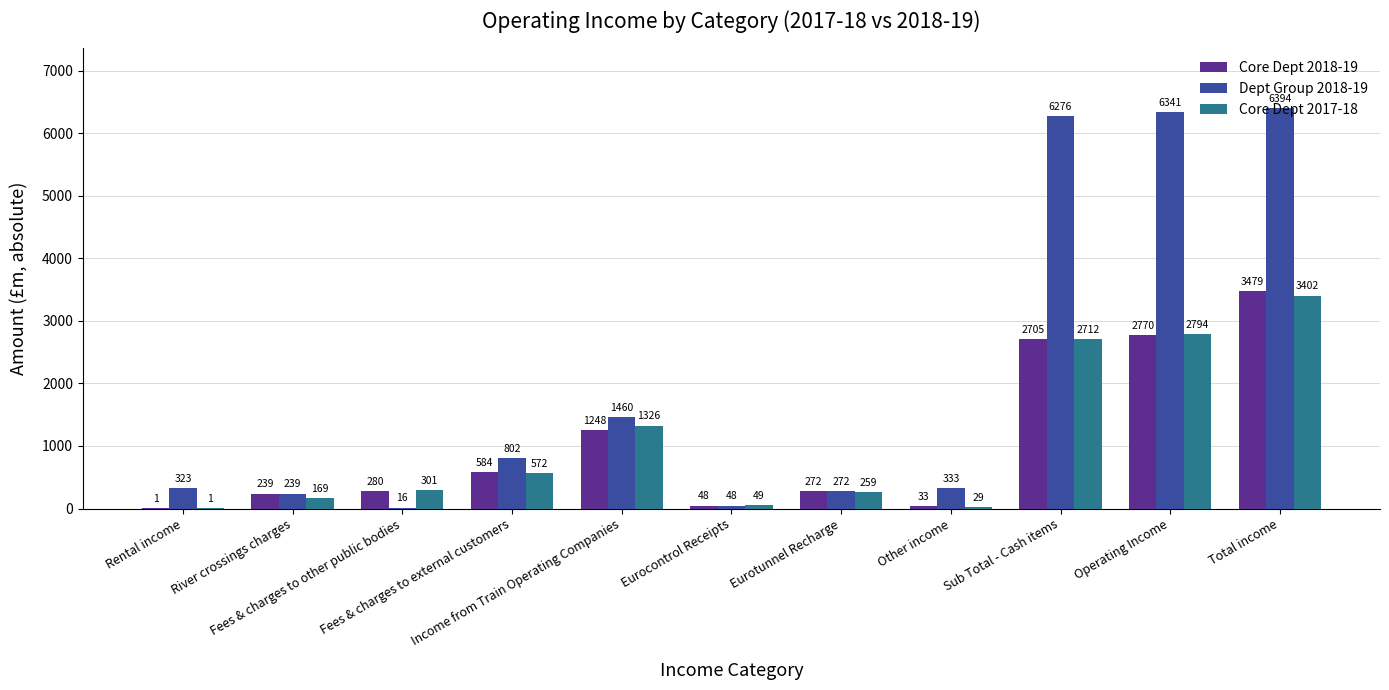

What are all the series names shown in the legend?

Core Dept 2018-19, Dept Group 2018-19, Core Dept 2017-18